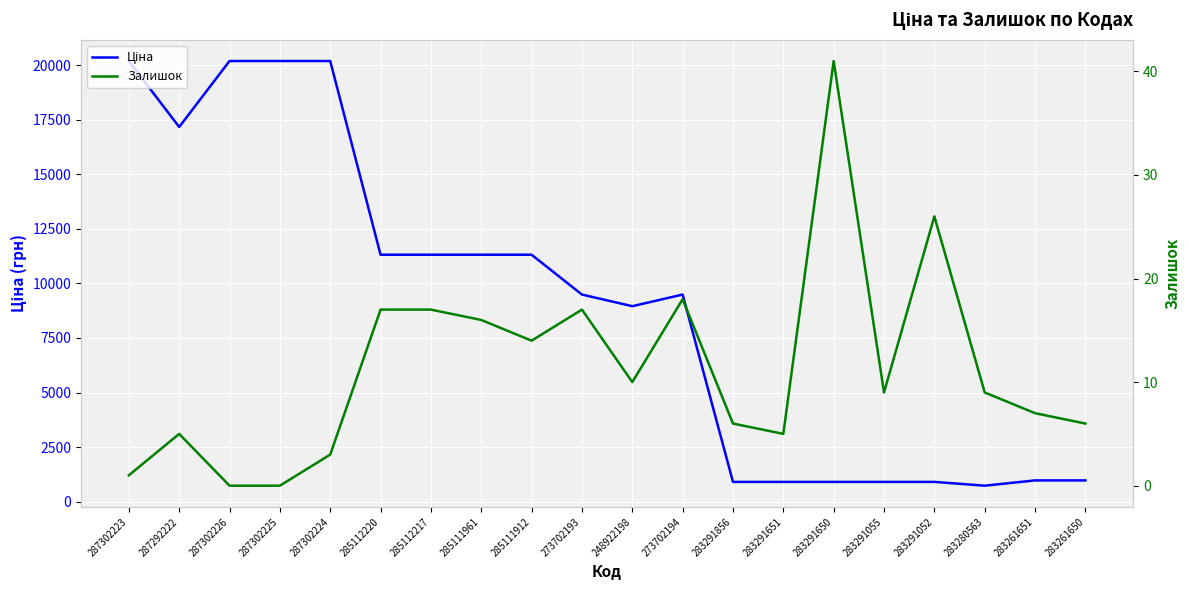

How many data points in Ціна are less than 9488?

9